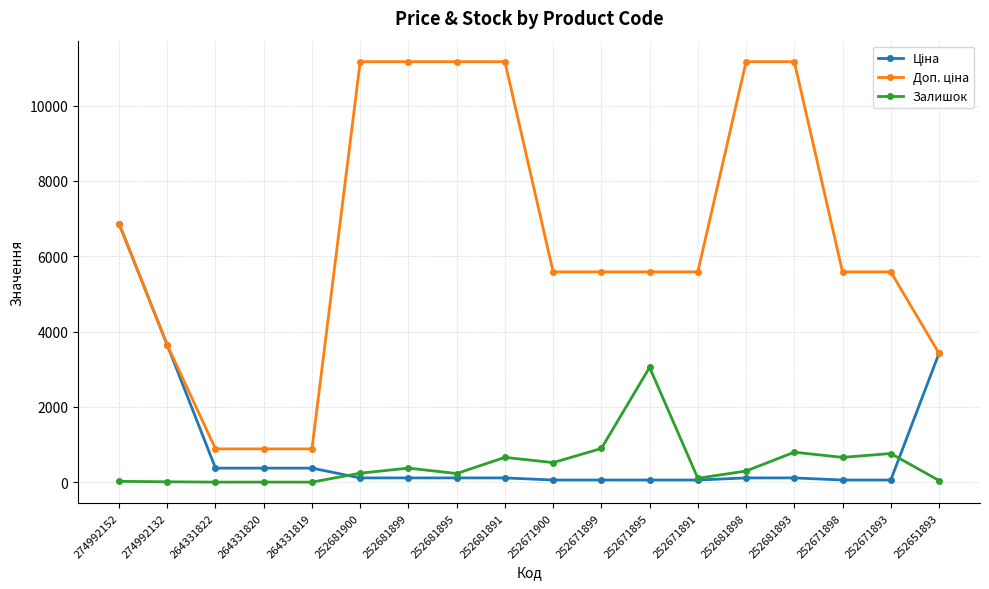

Between 252671895 and 252671893, which series saw the biggest shift?

Залишок